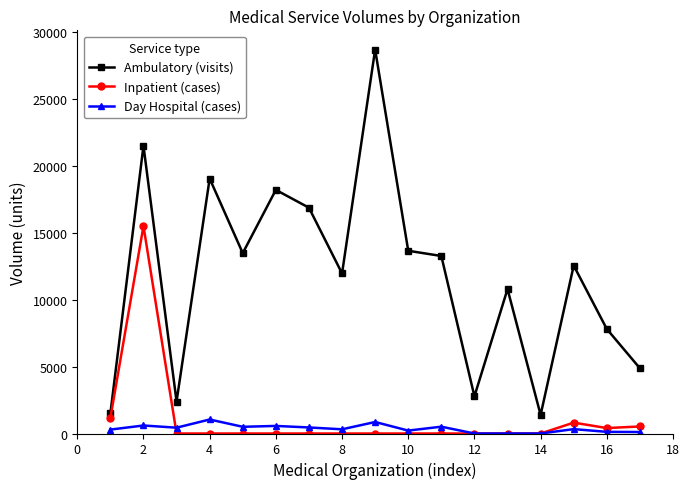

True or false: Day Hospital (cases) and Ambulatory (visits) cross at least once.

False